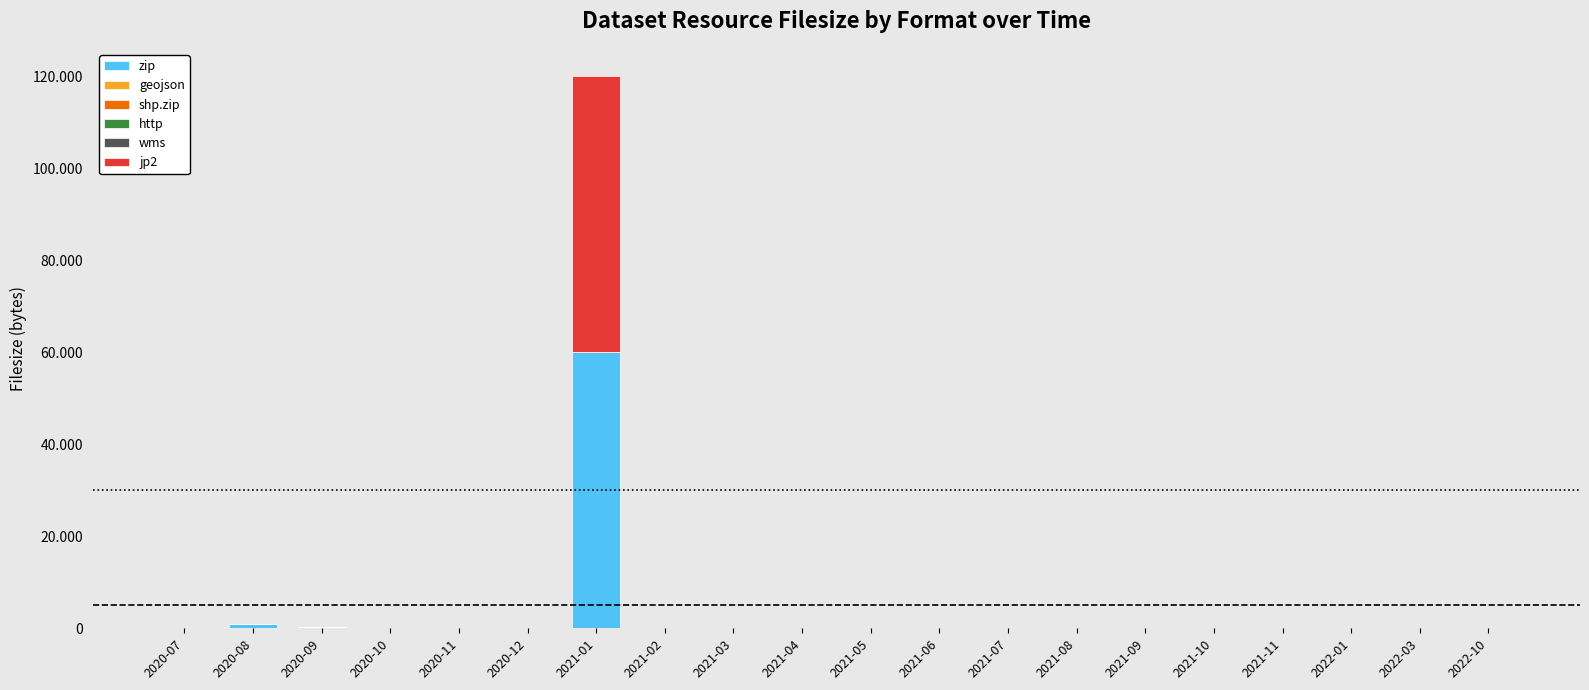

Are the bars horizontal?

No